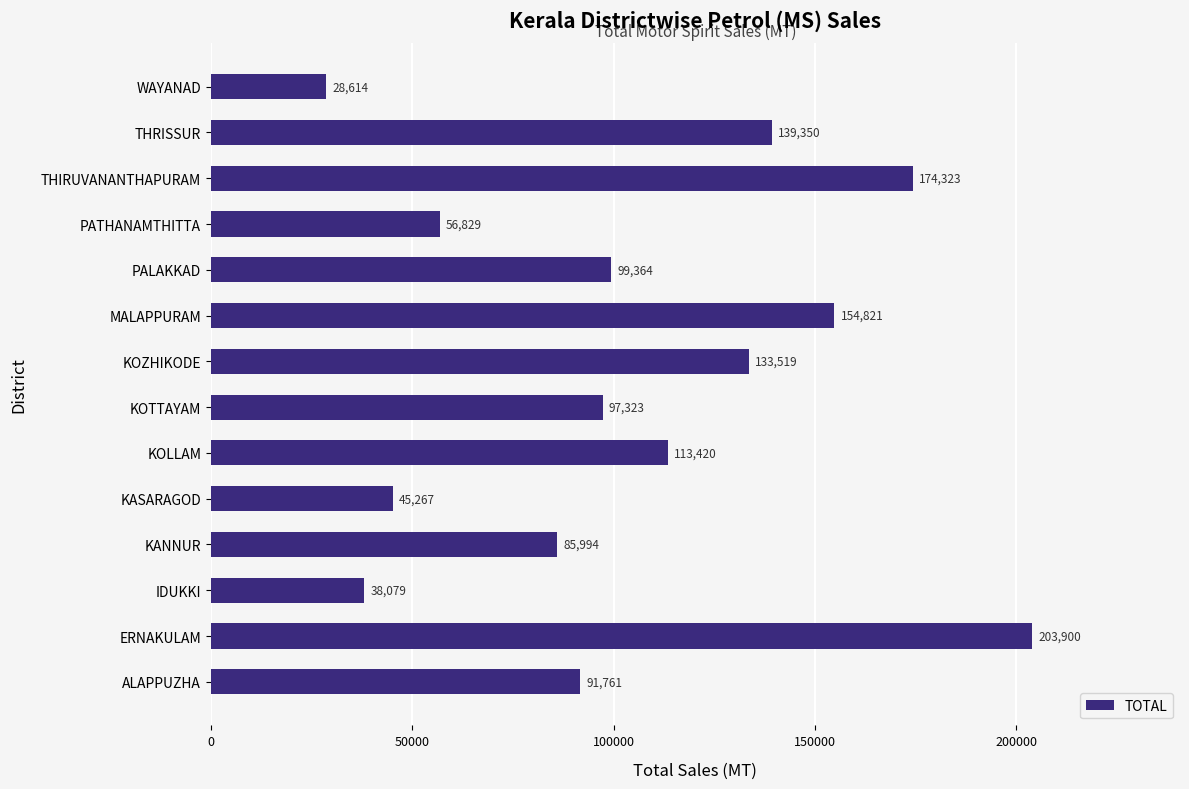

Does the chart contain stacked bars?

No